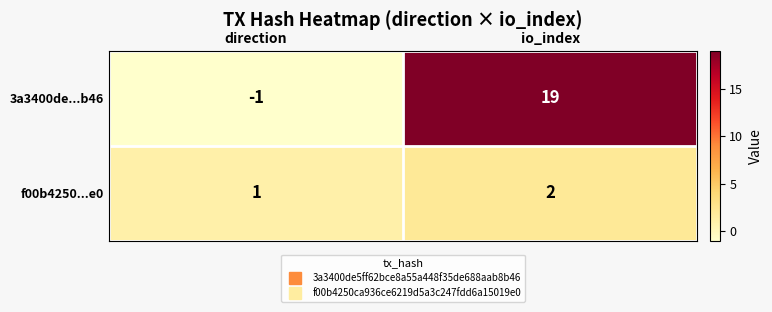

List the series in order of their overall mean, lowest first.

f00b4250...e0, 3a3400de...b46